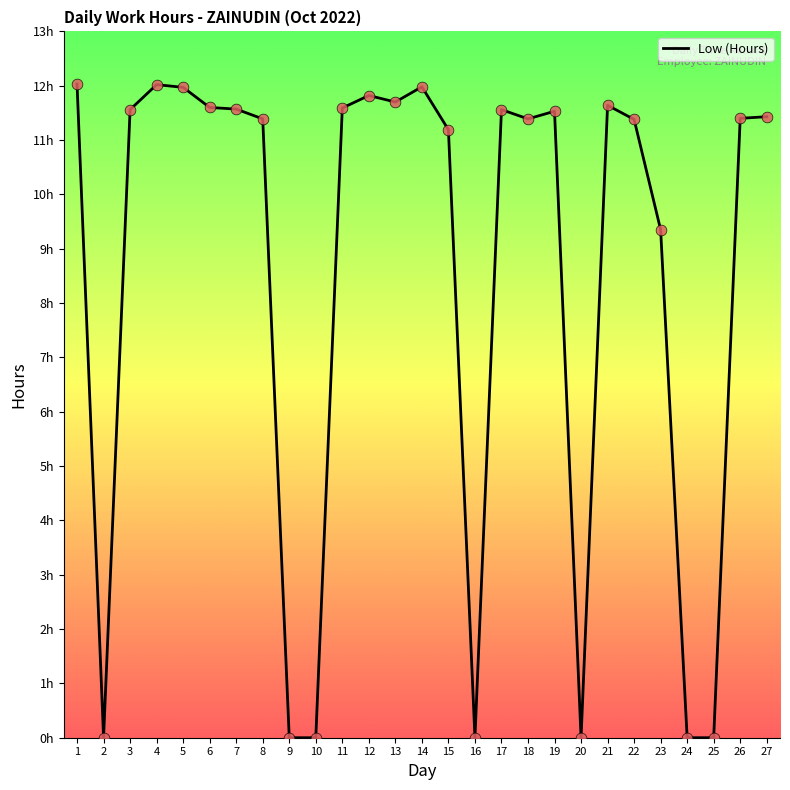

What is the change in value from 6 to 23?

-2.2